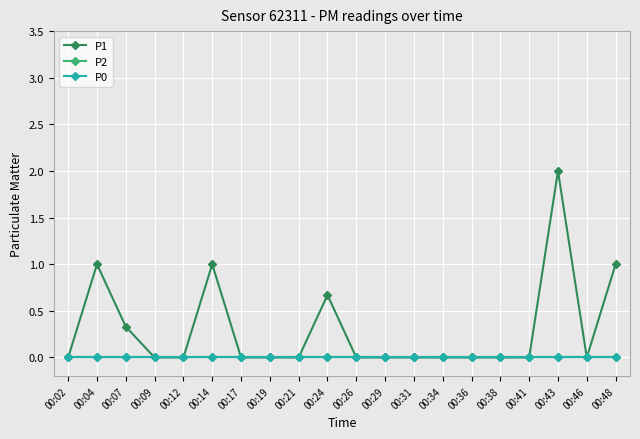

What is the greatest value displayed?

2.0